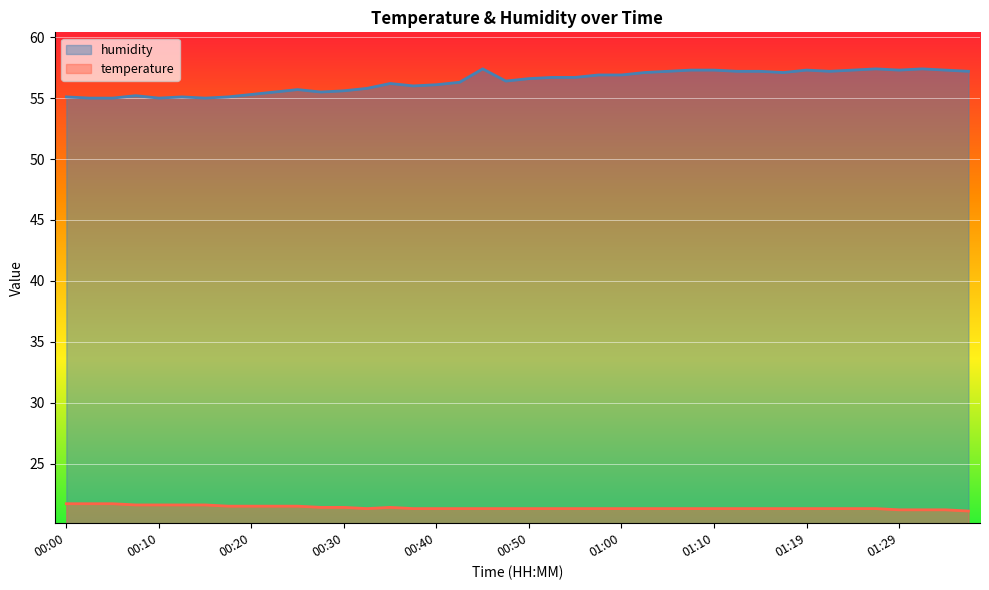

Count the temperature values in the range 21 to 22.

40